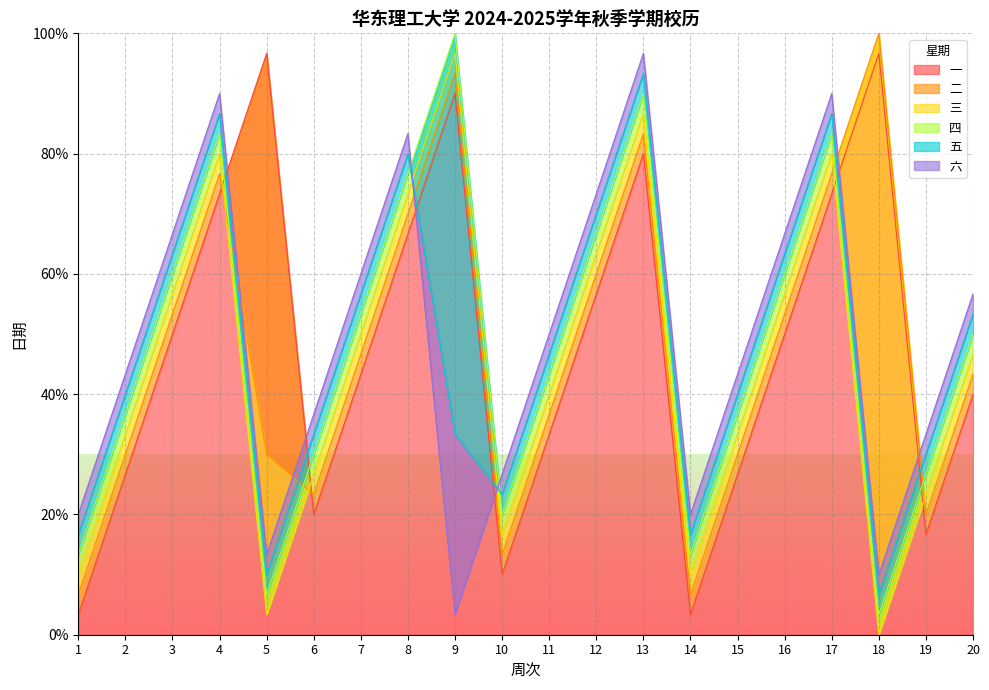

What is the difference between the second highest and minimum values in the 三 series?

86.7